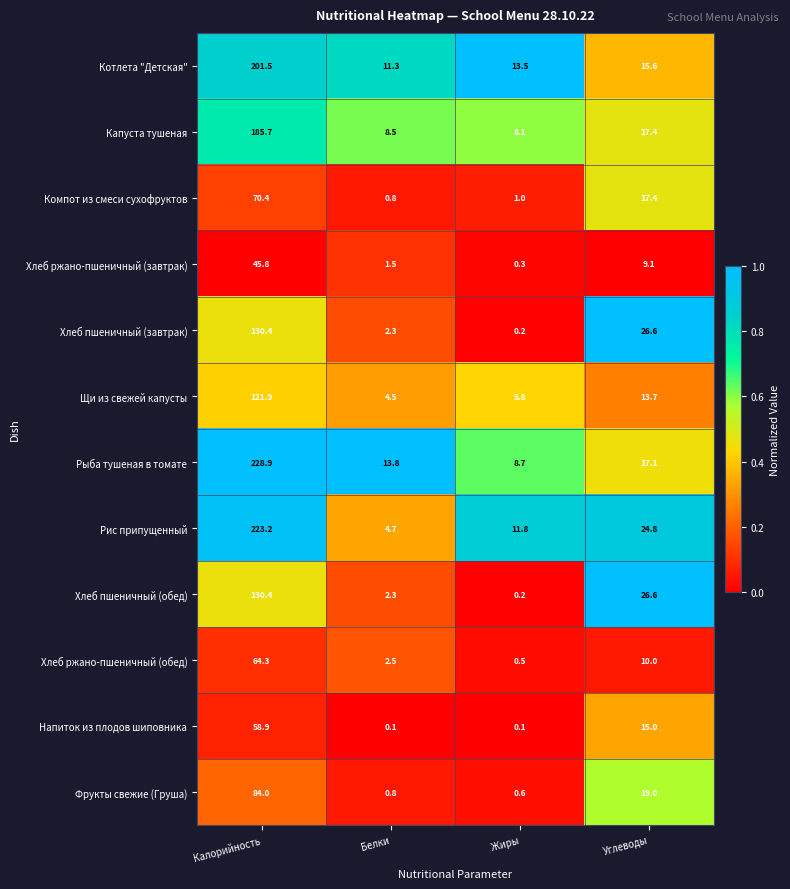

Which category has the highest value across all series?

Калорийность